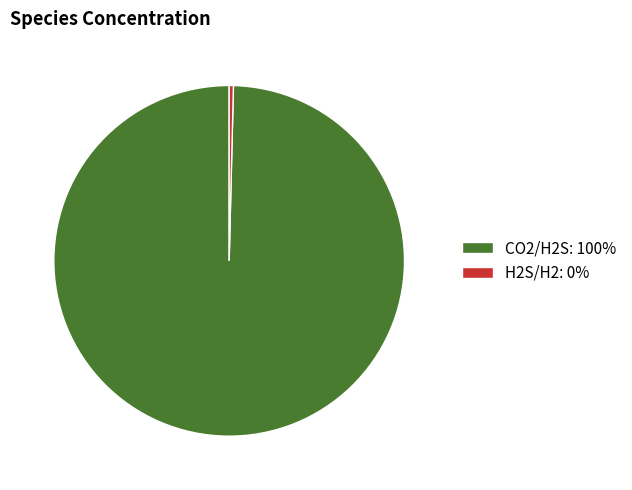

The CO2/H2S slice represents 100% of the pie. True or false?

True